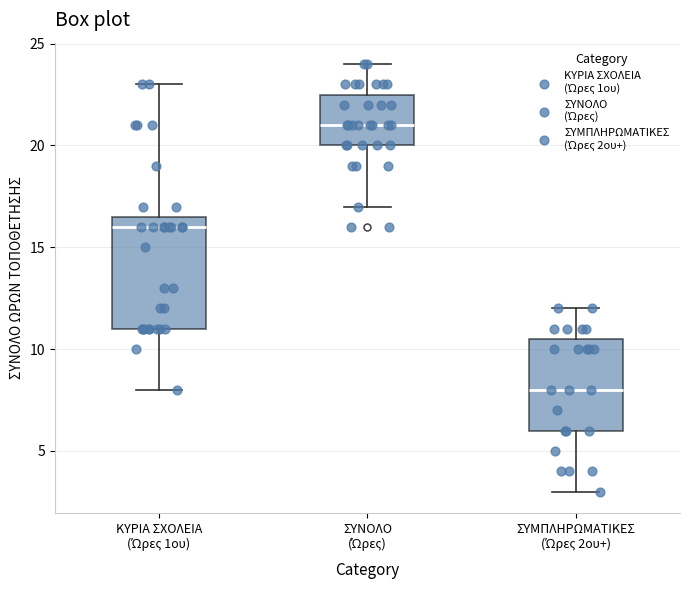

Comparing the boxes themselves (not the whiskers), which one is the tallest?

ΚΥΡΙΑ ΣΧΟΛΕΙΑ (Ώρες 1ου)